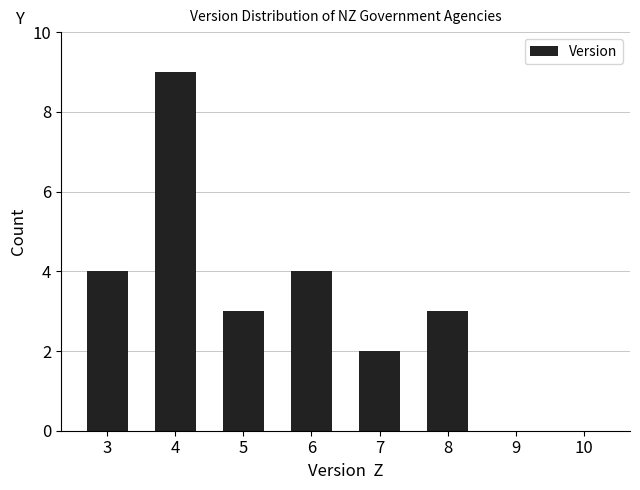

Where does the data first go above 3?

3